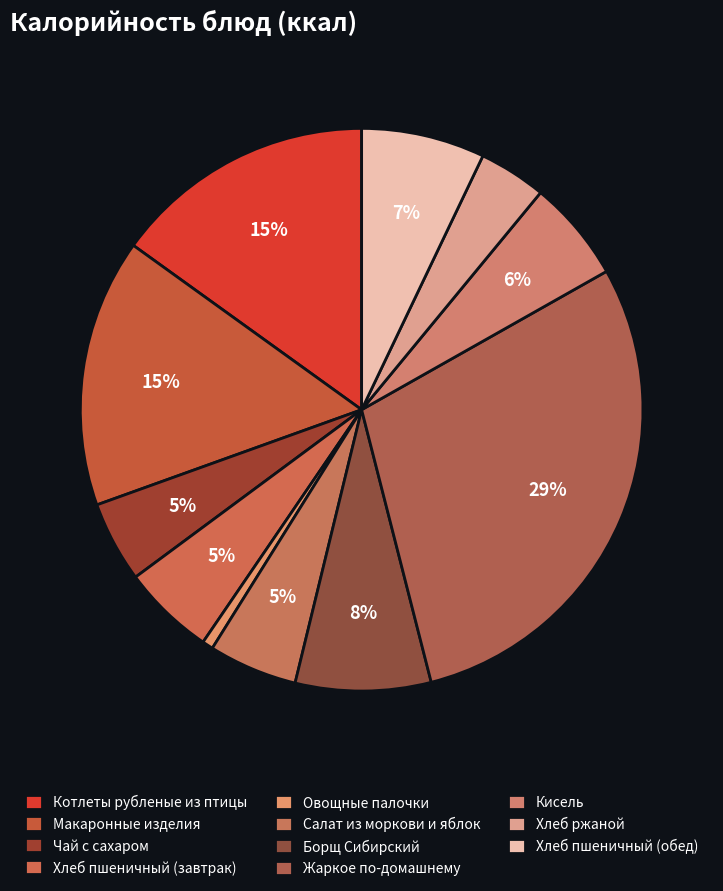

To the nearest percent, what is the combined percentage of Овощные палочки and Салат из моркови и яблок?

6%